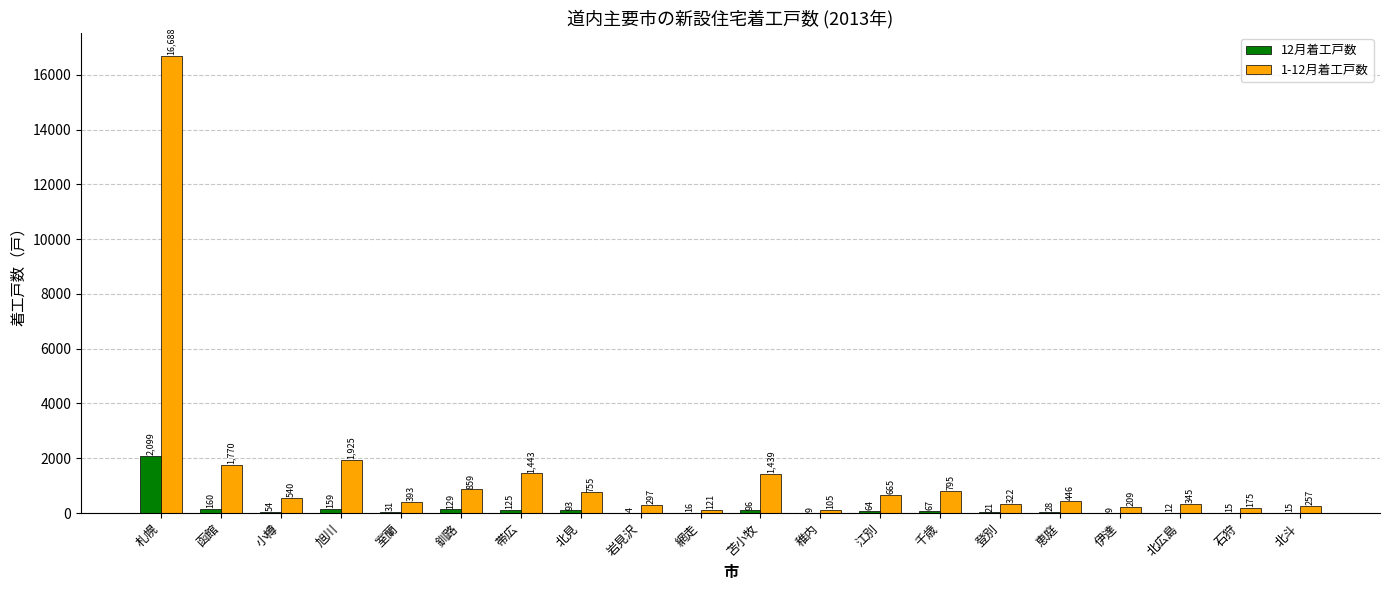

What is the approximate value of 12月着工戸数 at 釧路, to the nearest 10?

130